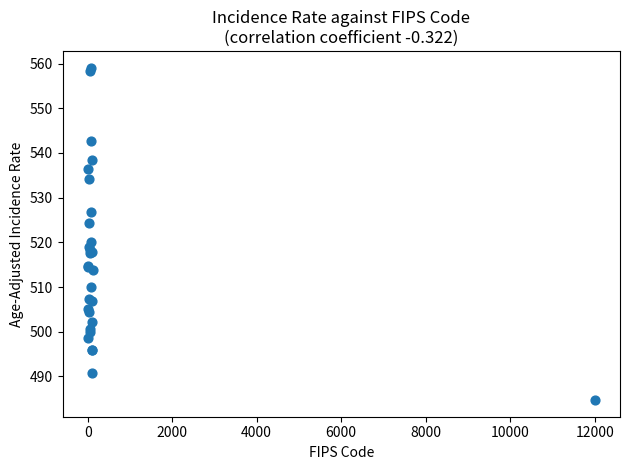

What Y value in the scatter plot is closest to 521?

520.0